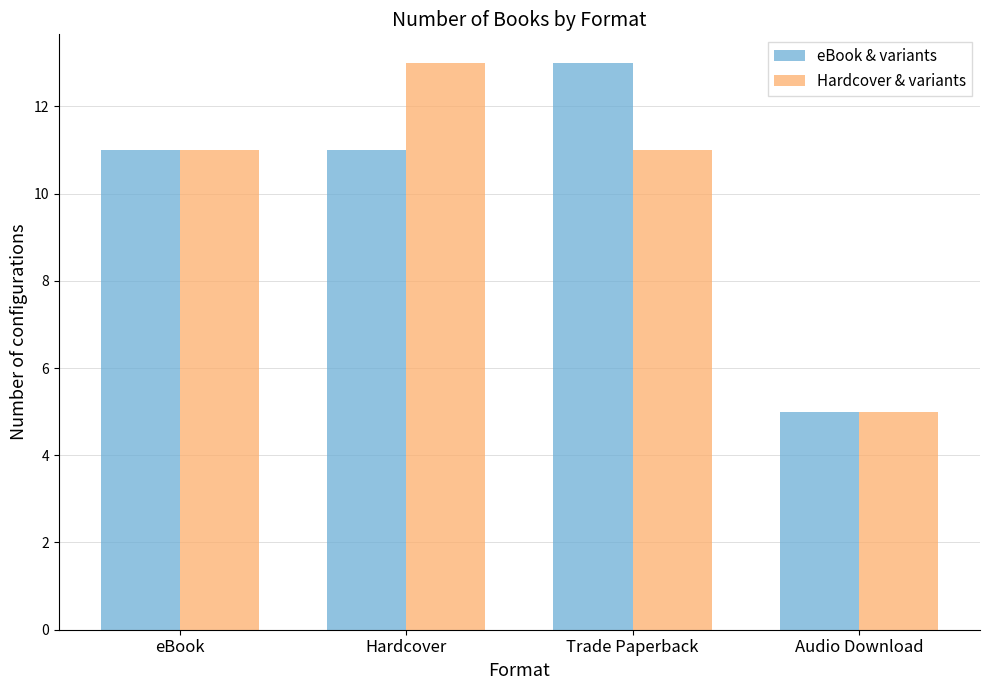

What is the difference between the maximum and minimum values in the Hardcover & variants series?

8